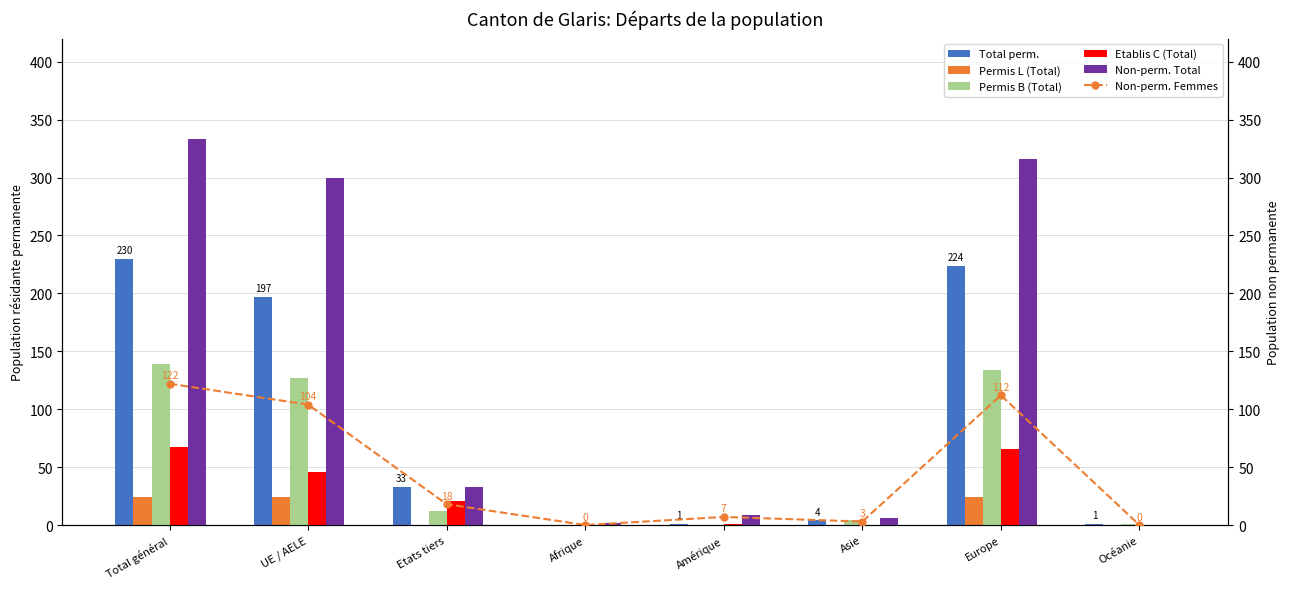

What position from the right is Europe?

2